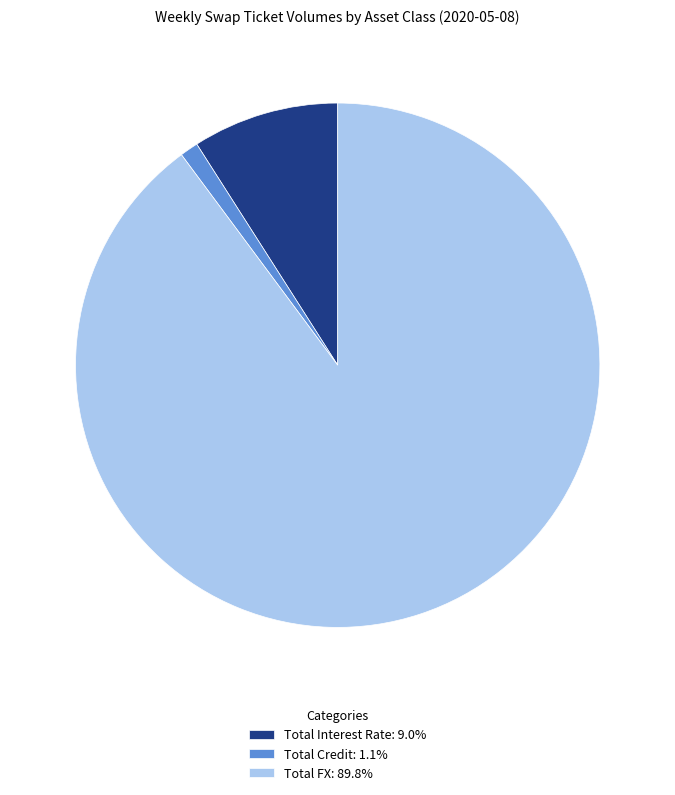

Combined, do Total Credit: 1.1% and Total Interest Rate: 9.0% account for over 50%?

No